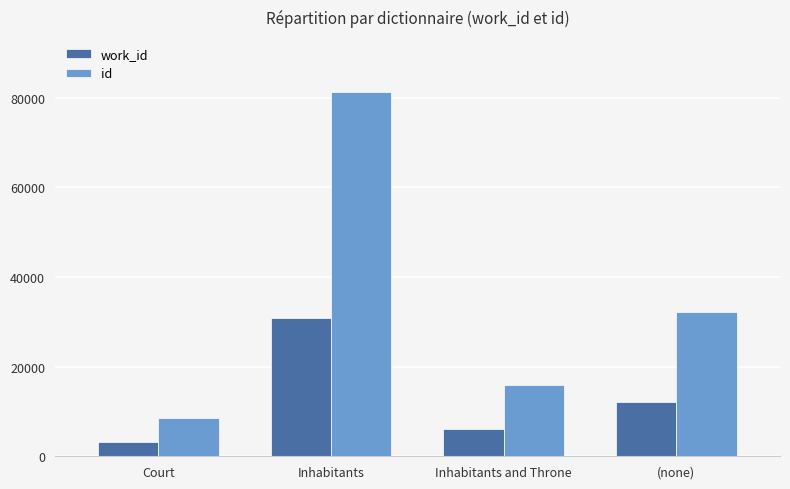

Which series changed the most between Inhabitants and (none)?

id